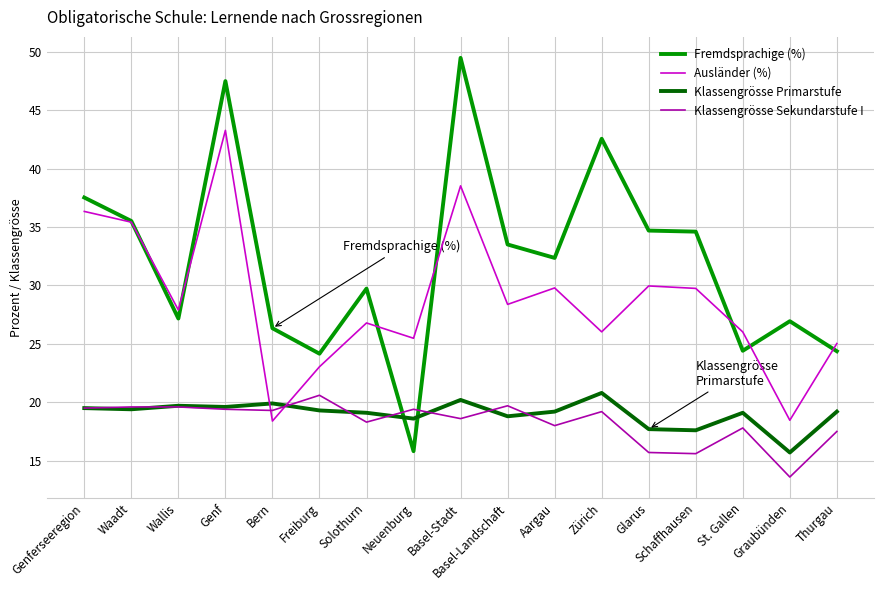

In Klassengrösse Primarstufe, how many points are lower than both neighbors (excluding endpoints)?

6